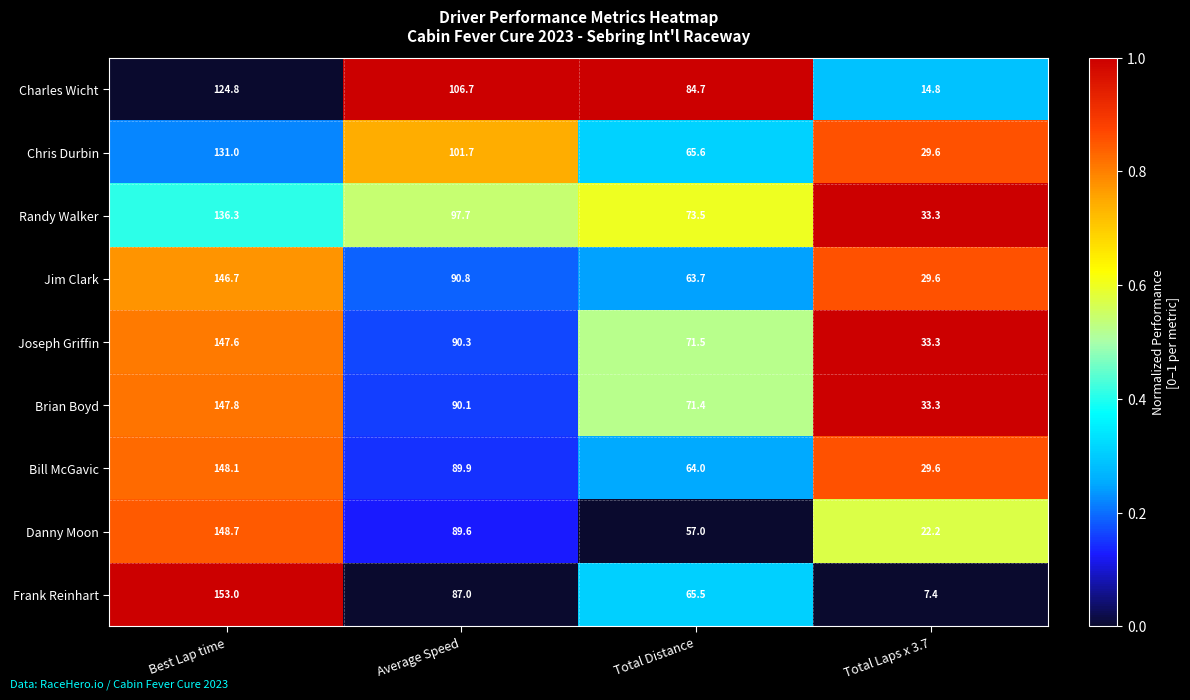

List the series in order of their peak value, highest first.

Frank Reinhart, Danny Moon, Bill McGavic, Brian Boyd, Joseph Griffin, Jim Clark, Randy Walker, Chris Durbin, Charles Wicht